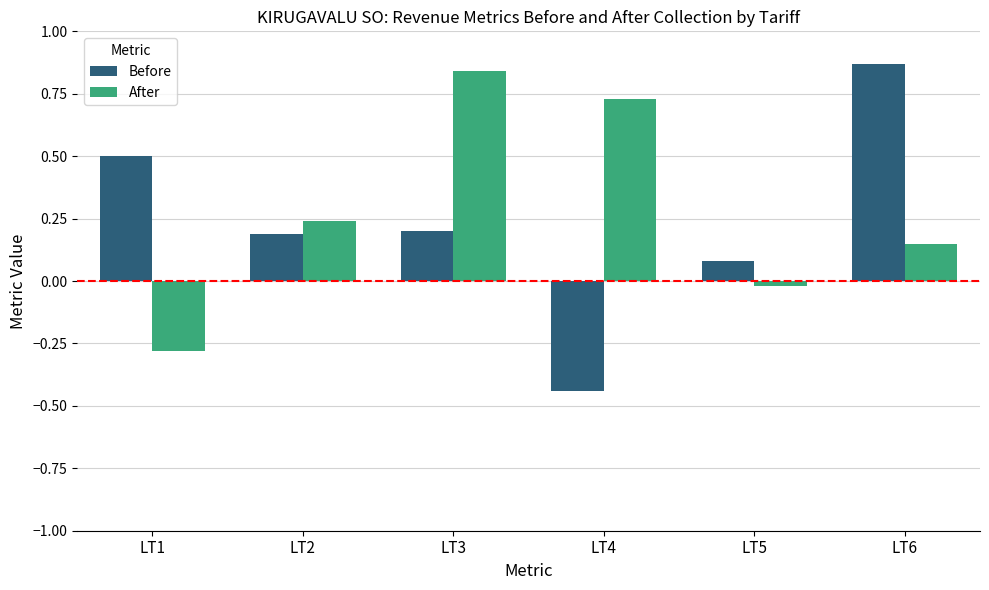

How many data points in Before are above 0?

5